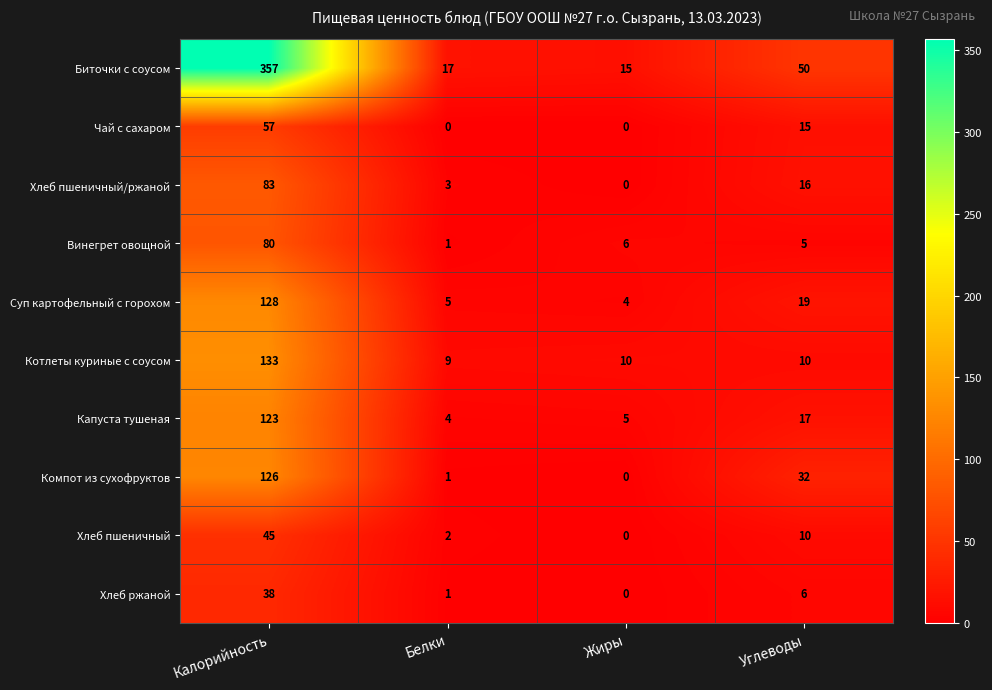

Which series changed the most between Калорийность and Белки?

Биточки с соусом